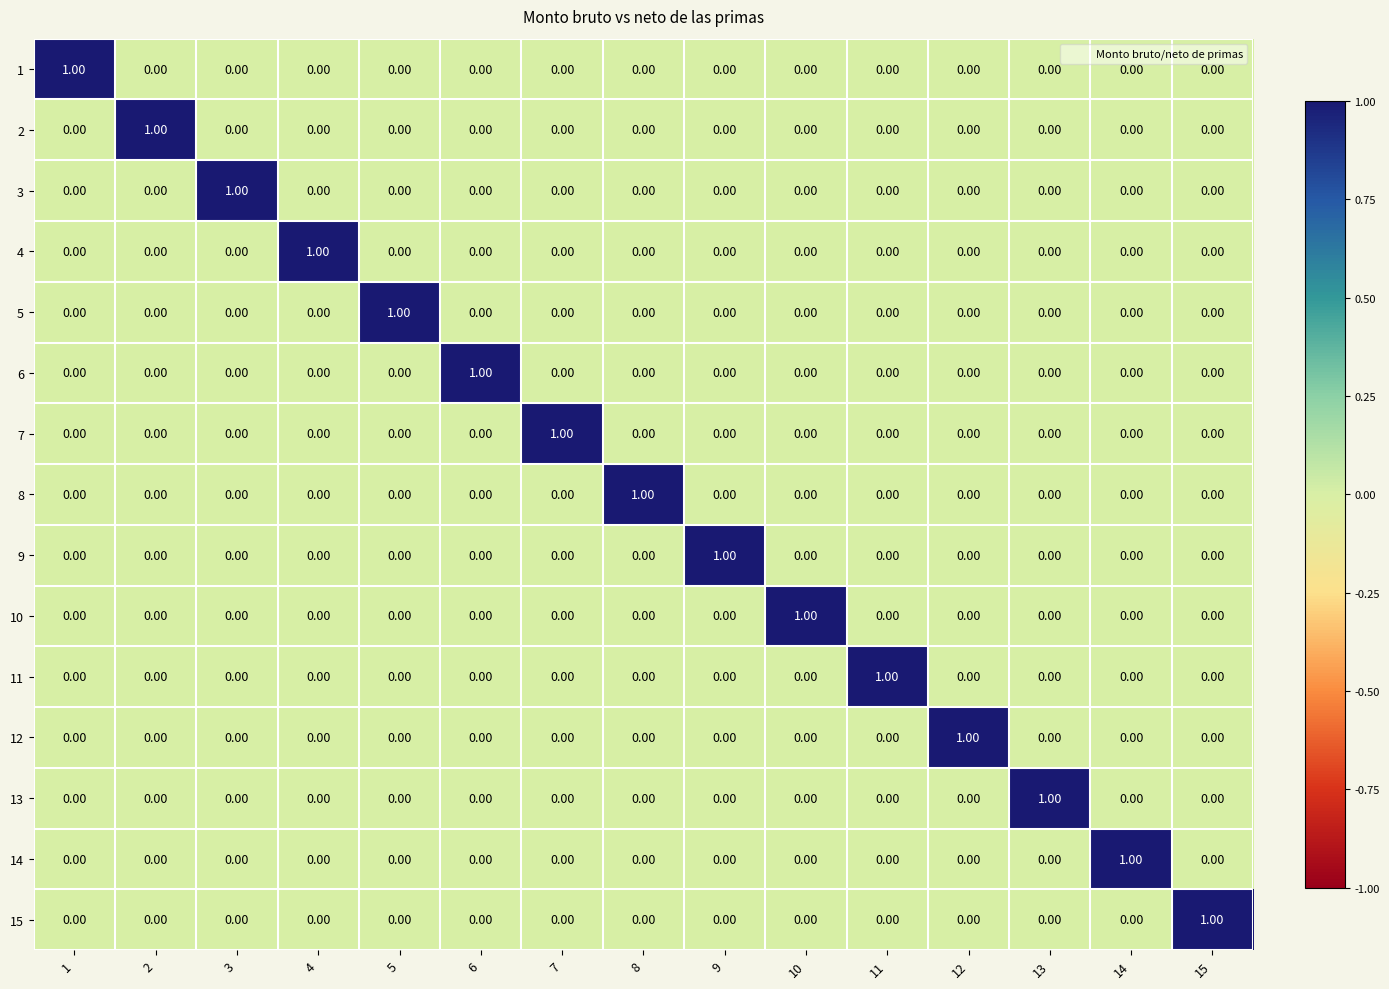

At how many categories does at least one series exceed 0?

15